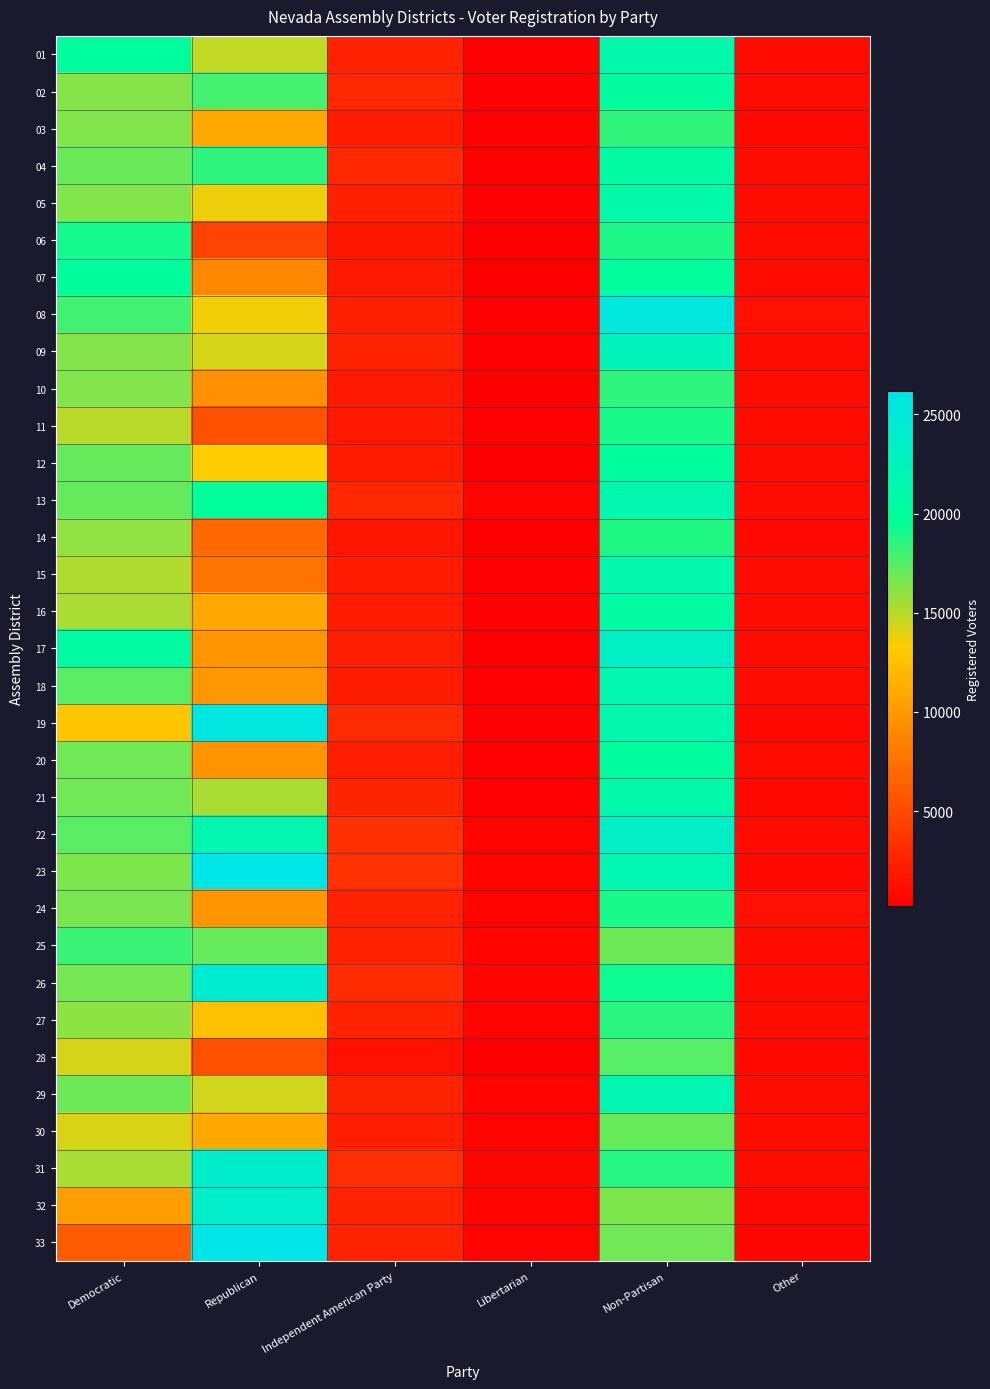

Reading right to left, list all the values displayed in this chart.

01: Other=1084	Non-Partisan=20898	Libertarian=408	Independent American Party=2386	Republican=14794	Democratic=20030
02: Other=966	Non-Partisan=20217	Libertarian=380	Independent American Party=2854	Republican=17878	Democratic=16332
03: Other=942	Non-Partisan=18448	Libertarian=365	Independent American Party=1980	Republican=11059	Democratic=16360
04: Other=998	Non-Partisan=20447	Libertarian=435	Independent American Party=2769	Republican=18544	Democratic=17027
05: Other=1031	Non-Partisan=20871	Libertarian=359	Independent American Party=2359	Republican=13674	Democratic=16350
06: Other=1081	Non-Partisan=18905	Libertarian=237	Independent American Party=1741	Republican=4531	Democratic=19109
07: Other=1076	Non-Partisan=20161	Libertarian=284	Independent American Party=1910	Republican=8938	Democratic=19920
08: Other=1258	Non-Partisan=25476	Libertarian=410	Independent American Party=2297	Republican=13589	Democratic=17973
09: Other=1120	Non-Partisan=22350	Libertarian=389	Independent American Party=2447	Republican=14255	Democratic=16321
10: Other=985	Non-Partisan=18528	Libertarian=329	Independent American Party=1949	Republican=9547	Democratic=16397
11: Other=1087	Non-Partisan=19017	Libertarian=347	Independent American Party=1862	Republican=5323	Democratic=14980
12: Other=1030	Non-Partisan=19985	Libertarian=332	Independent American Party=1962	Republican=13269	Democratic=17113
13: Other=984	Non-Partisan=21414	Libertarian=497	Independent American Party=2793	Republican=19874	Democratic=17100
14: Other=903	Non-Partisan=18801	Libertarian=276	Independent American Party=1705	Republican=6950	Democratic=15948
15: Other=1056	Non-Partisan=21131	Libertarian=423	Independent American Party=2159	Republican=7710	Democratic=15204
16: Other=1037	Non-Partisan=20443	Libertarian=382	Independent American Party=2063	Republican=11068	Democratic=15414
17: Other=1147	Non-Partisan=23255	Libertarian=338	Independent American Party=2171	Republican=9583	Democratic=20498
18: Other=1133	Non-Partisan=21426	Libertarian=339	Independent American Party=2063	Republican=9928	Democratic=17419
19: Other=814	Non-Partisan=21373	Libertarian=431	Independent American Party=3040	Republican=25753	Democratic=12830
20: Other=1058	Non-Partisan=20245	Libertarian=380	Independent American Party=2198	Republican=9626	Democratic=16835
21: Other=940	Non-Partisan=20794	Libertarian=405	Independent American Party=2630	Republican=15356	Democratic=16804
22: Other=1090	Non-Partisan=23509	Libertarian=477	Independent American Party=3303	Republican=21526	Democratic=17425
23: Other=896	Non-Partisan=21775	Libertarian=446	Independent American Party=3391	Republican=26100	Democratic=16529
24: Other=1281	Non-Partisan=18997	Libertarian=516	Independent American Party=2434	Republican=9792	Democratic=16565
25: Other=975	Non-Partisan=16878	Libertarian=575	Independent American Party=2543	Republican=17062	Democratic=18212
26: Other=1033	Non-Partisan=19322	Libertarian=717	Independent American Party=3099	Republican=24370	Democratic=16642
27: Other=1173	Non-Partisan=18637	Libertarian=514	Independent American Party=2401	Republican=12405	Democratic=16067
28: Other=868	Non-Partisan=17452	Libertarian=240	Independent American Party=1380	Republican=5301	Democratic=14237
29: Other=1056	Non-Partisan=21719	Libertarian=469	Independent American Party=2474	Republican=14393	Democratic=16927
30: Other=1055	Non-Partisan=17053	Libertarian=460	Independent American Party=2186	Republican=10988	Democratic=14165
31: Other=1119	Non-Partisan=18712	Libertarian=677	Independent American Party=3193	Republican=24024	Democratic=15328
32: Other=830	Non-Partisan=16497	Libertarian=520	Independent American Party=2547	Republican=23770	Democratic=10313
33: Other=649	Non-Partisan=16789	Libertarian=506	Independent American Party=2562	Republican=26160	Democratic=6020